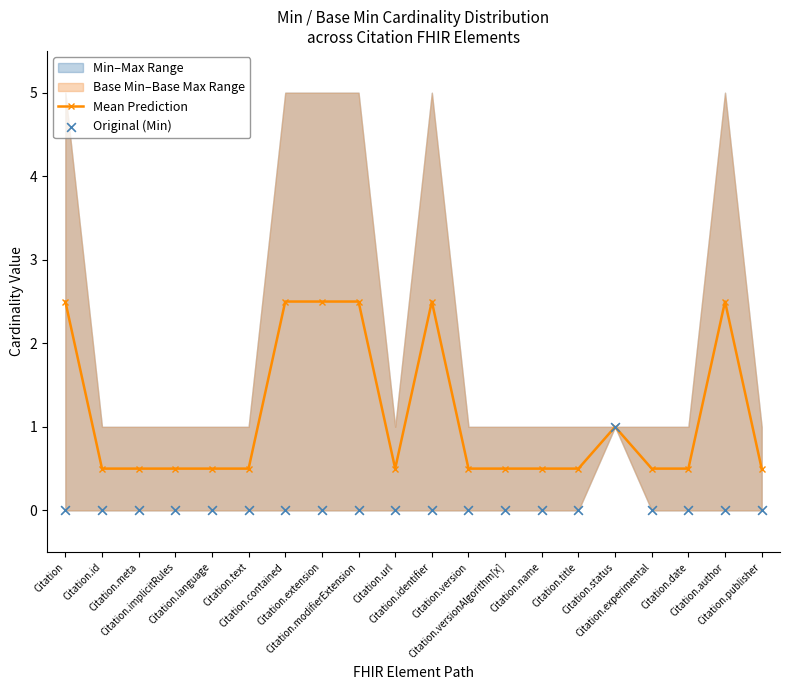

Is the value of Original (Min) at Citation.versionAlgorithm[x] greater than the value of Mean Prediction at Citation.status?

No